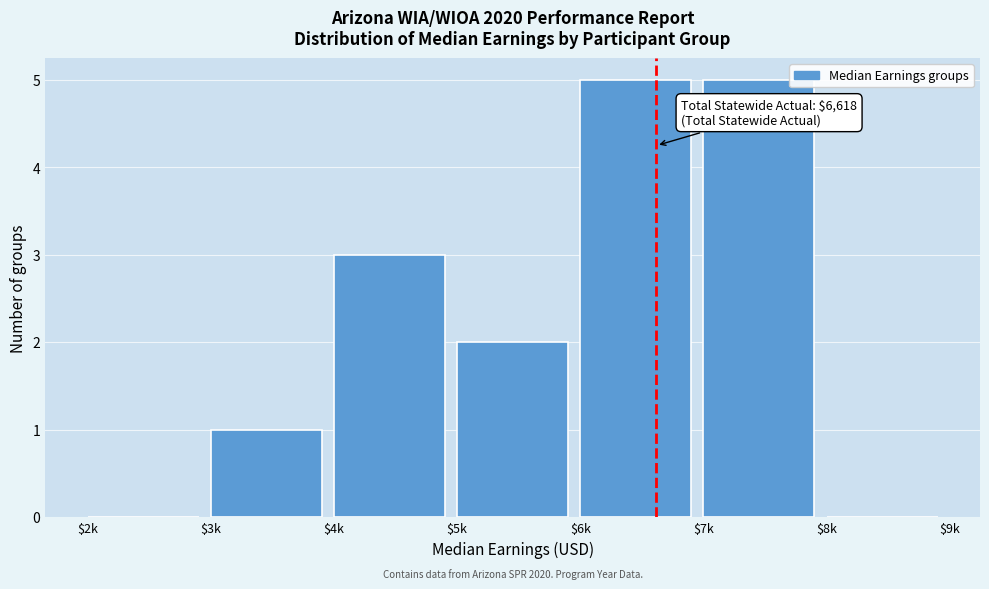

What is the sum of all values?

16